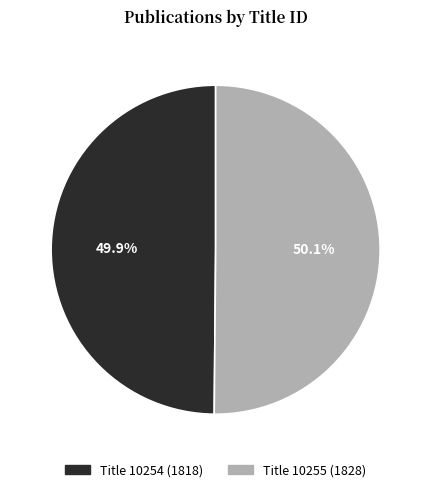

Is there any slice that represents more than half of the pie?

Yes